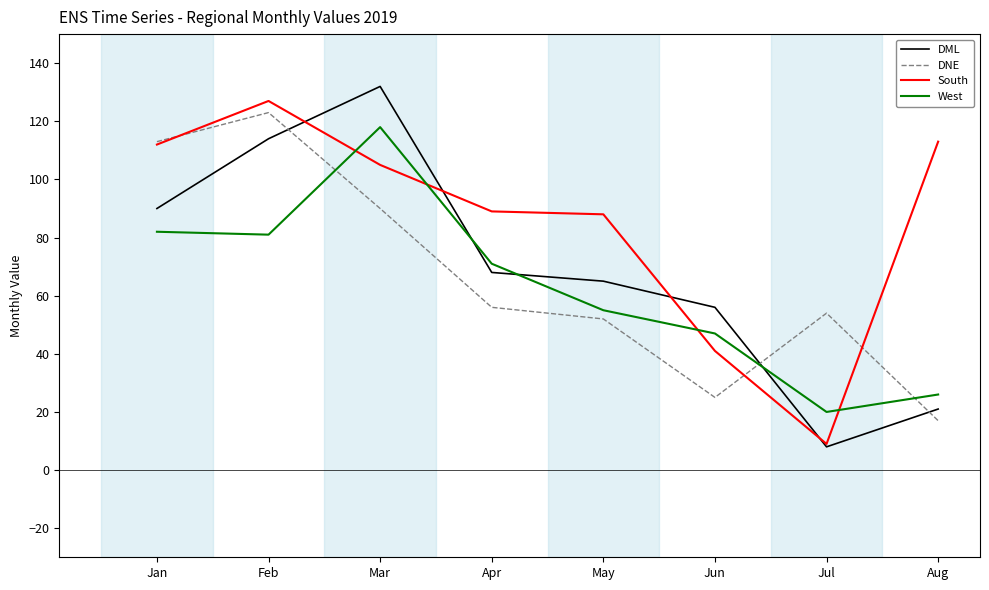

How many lines are shown in the chart?

4